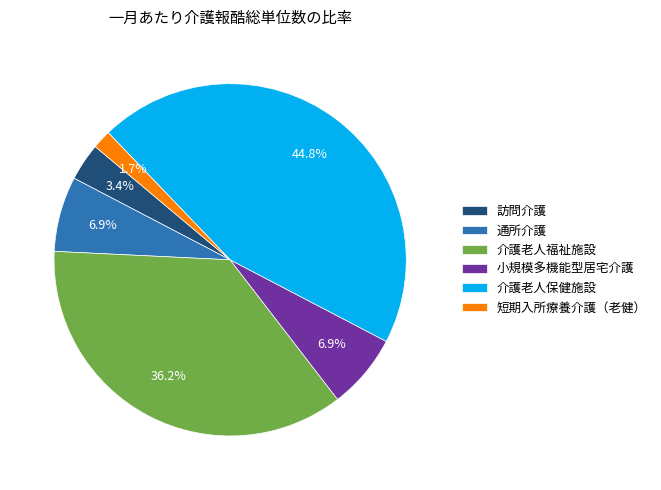

Which category has the biggest portion of the pie?

介護老人保健施設